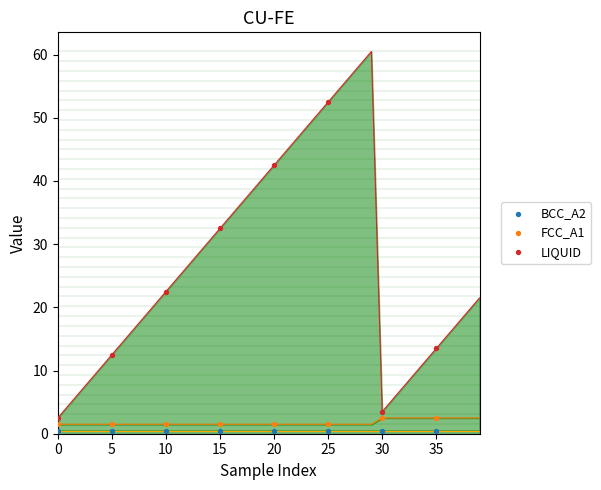

Which series reaches the minimum Y coordinate?

BCC_A2